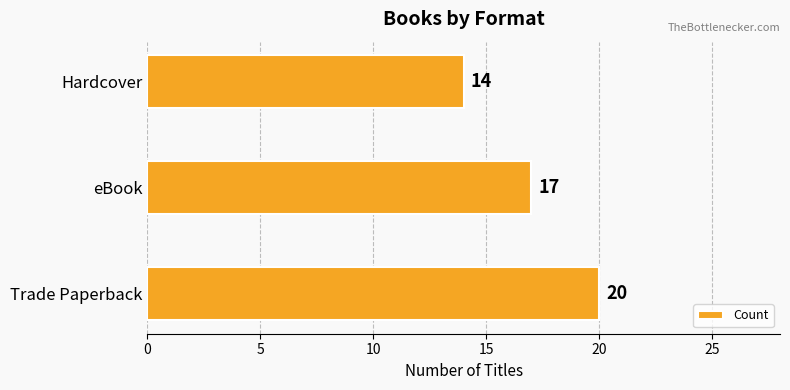

What is the difference between the maximum and minimum values?

6